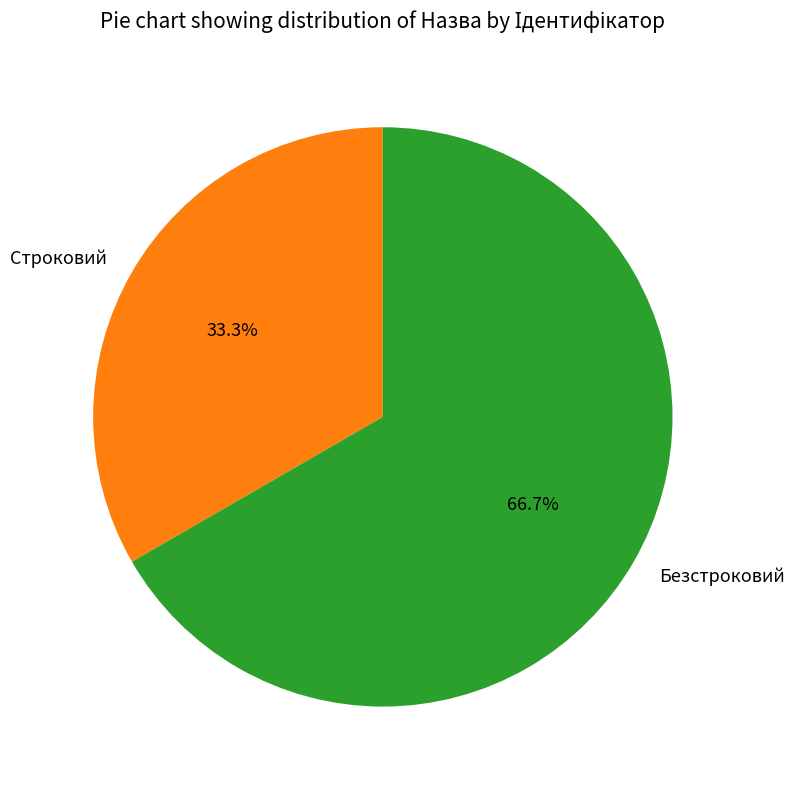

How many slices are in this pie chart?

2